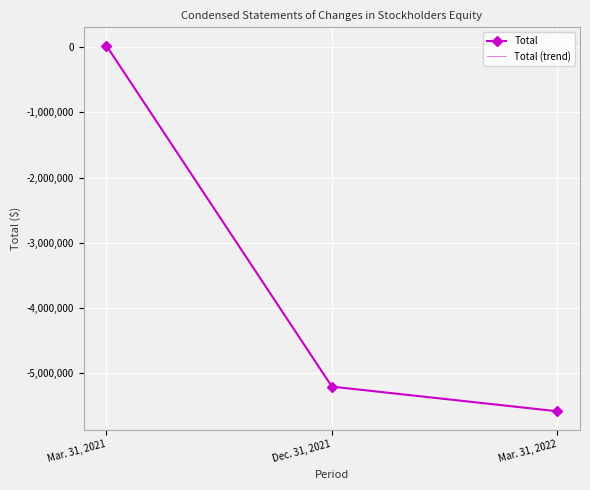

Where does the Total (trend) series first go above -5205511?

Mar. 31, 2021